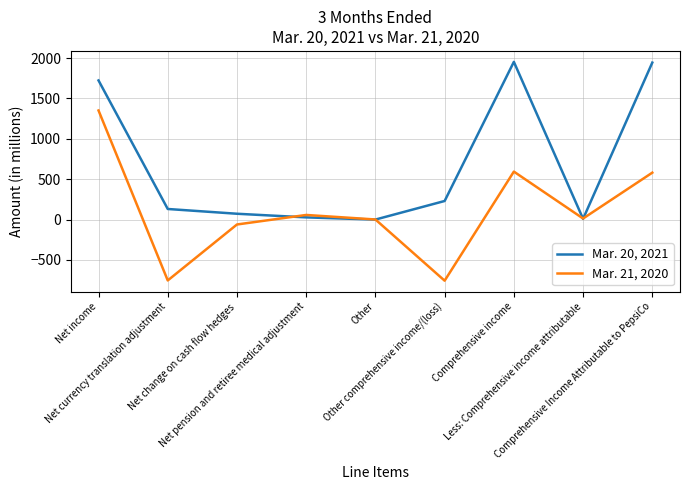

Where is the first local maximum for Mar. 20, 2021?

Comprehensive income